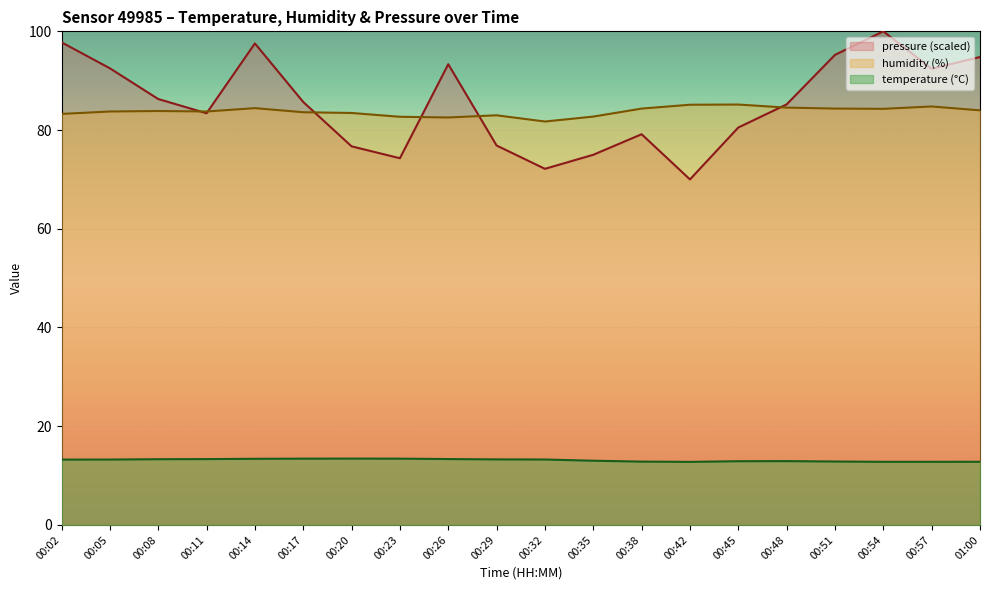

How many lines are shown in the chart?

3